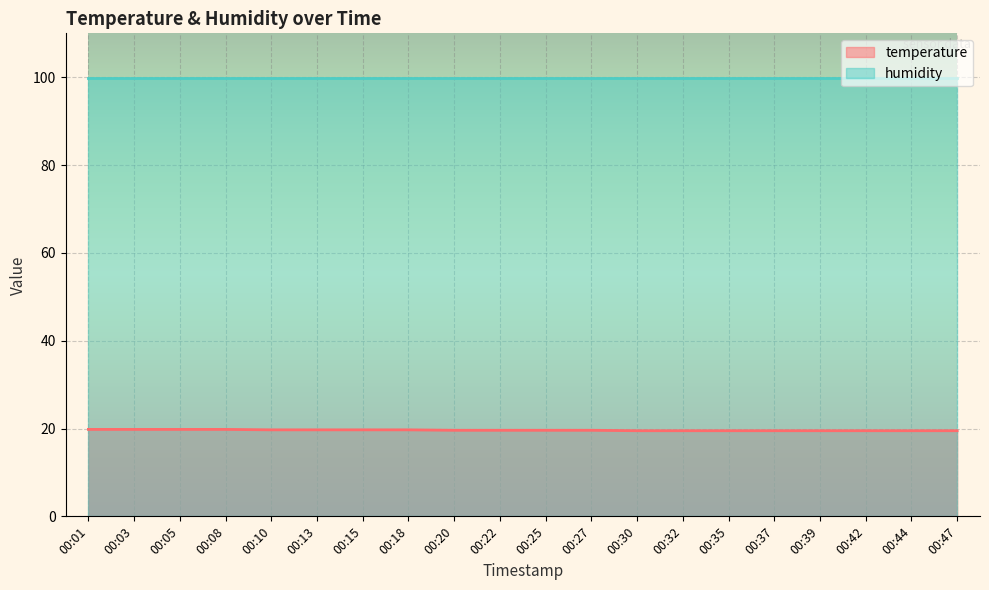

True or false: there are more than 2 points higher than both neighbors.

False